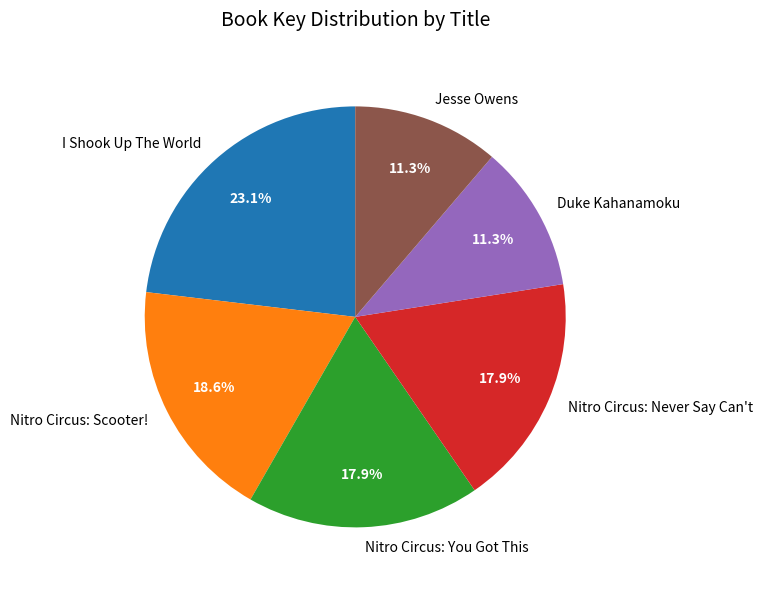

What is the total percentage of I Shook Up The World and Nitro Circus: You Got This?

41.0%